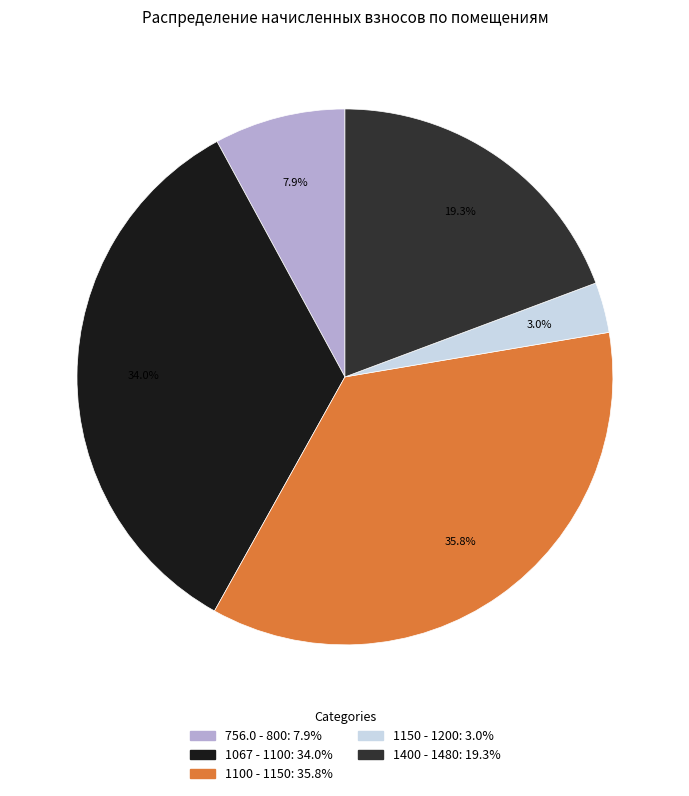

Count the number of slices in the pie.

5